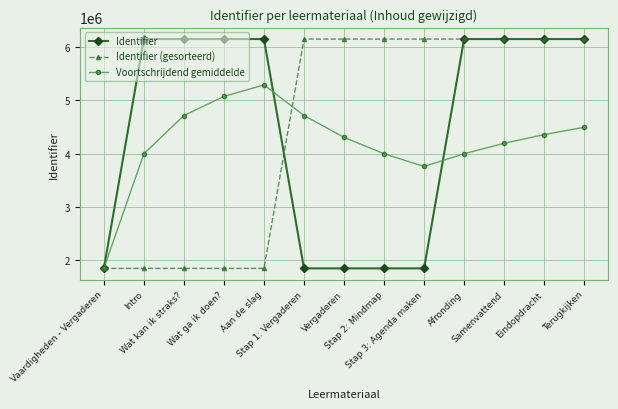

At how many categories does at least one series exceed 3129316?

12